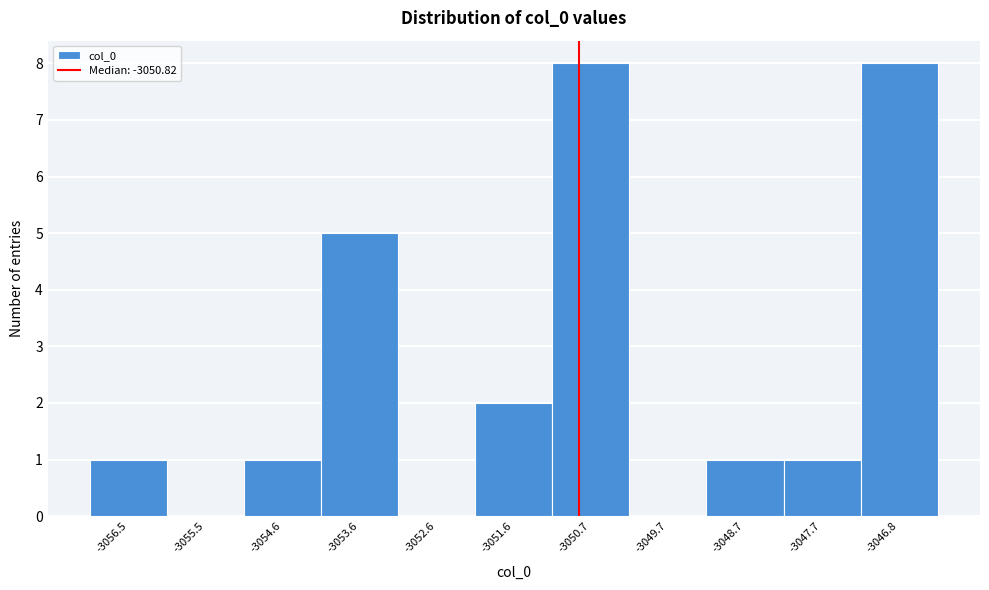

How tall is the bar that spans -3054.1 to -3053.1 on the x-axis? Neither the bar edges nor the heights are printed on the chart, so give them approximately, as read against the axes.

5